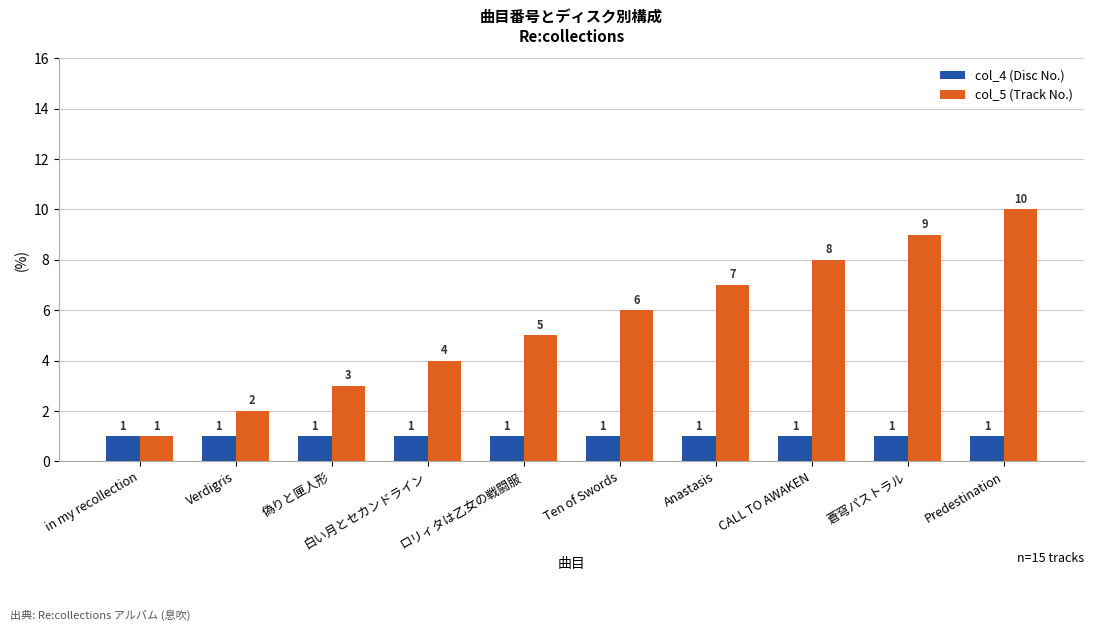

Rank the categories by col_5 (Track No.) value from highest to lowest.

Predestination, 蒼穹パストラル, CALL TO AWAKEN, Anastasis, Ten of Swords, ロリィタは乙女の戦闘服, 白い月とセカンドライン, 偽りと匣人形, Verdigris, in my recollection